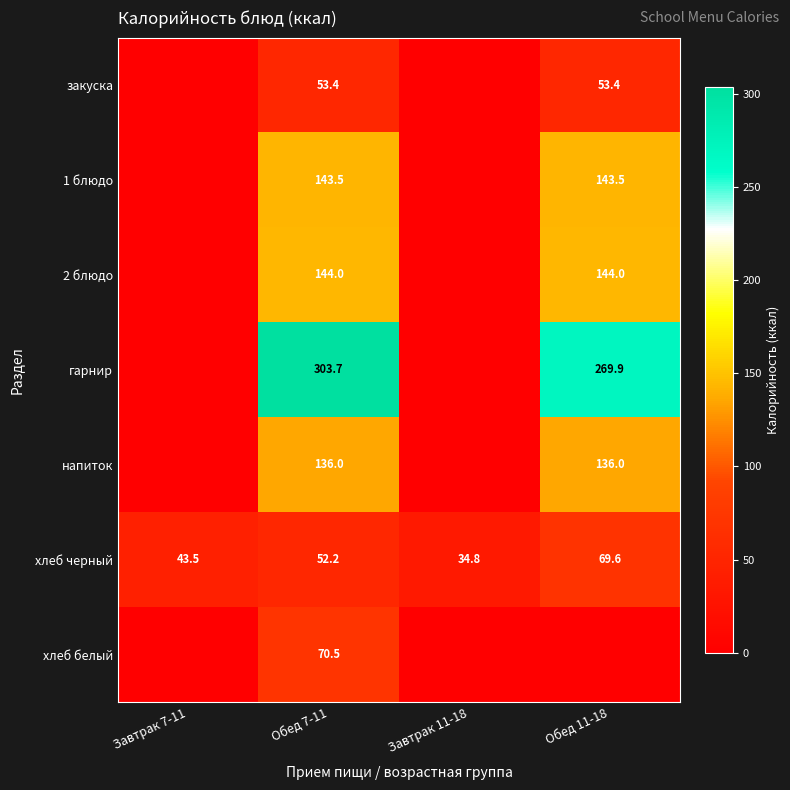

The value of напиток at Обед 11-18 is 136.0. True or false?

True